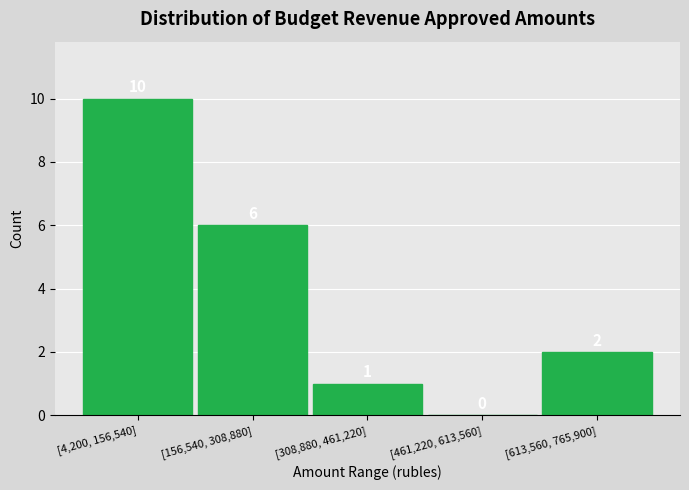

Reading left to right, list all the values displayed in this chart.

[4,200, 156,540]=10	[156,540, 308,880]=6	[308,880, 461,220]=1	[461,220, 613,560]=0	[613,560, 765,900]=2